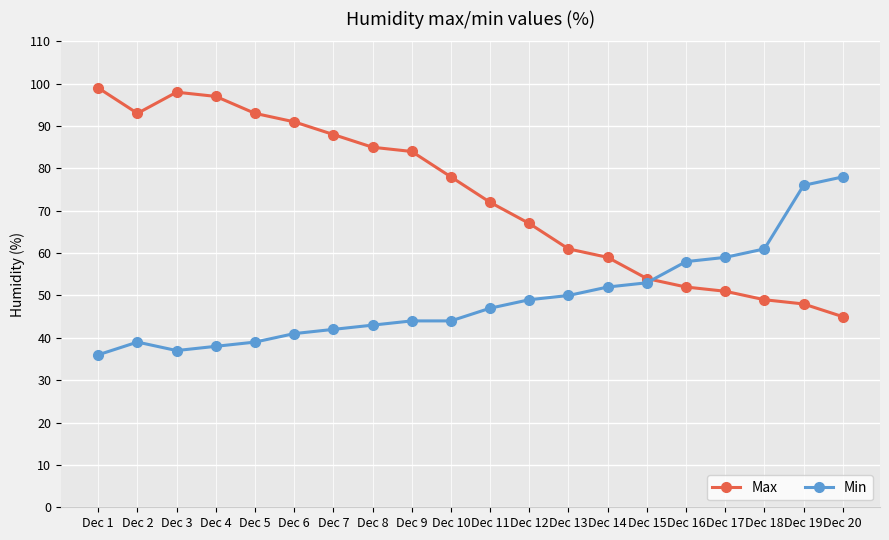

Where is the first local minimum for Max?

Dec 2